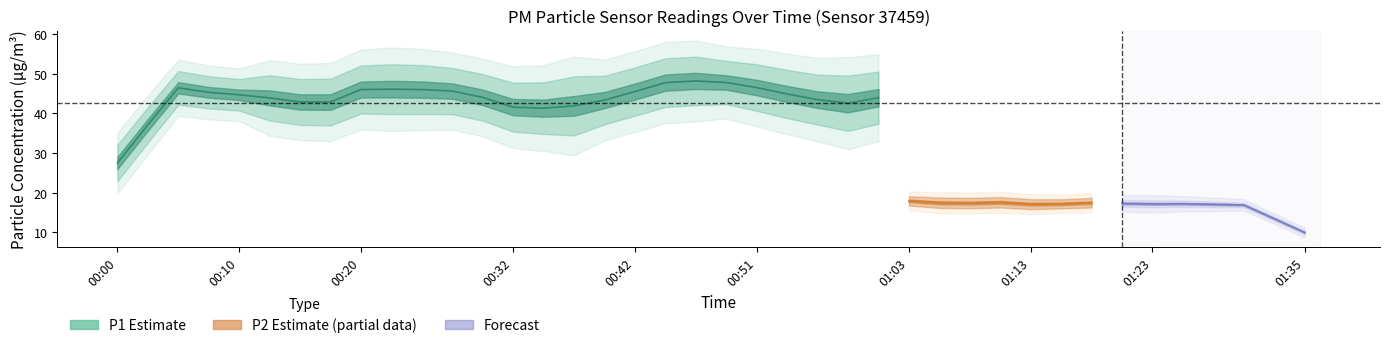

Which series has the largest range (max minus min)?

P1